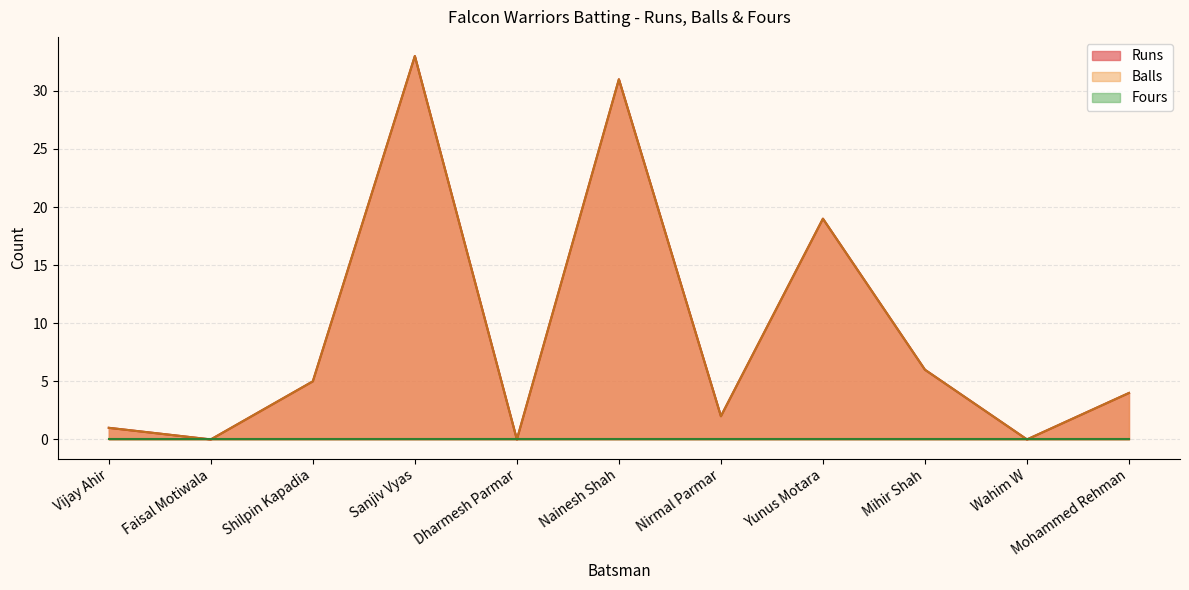

Does the chart have visible grid lines?

Yes